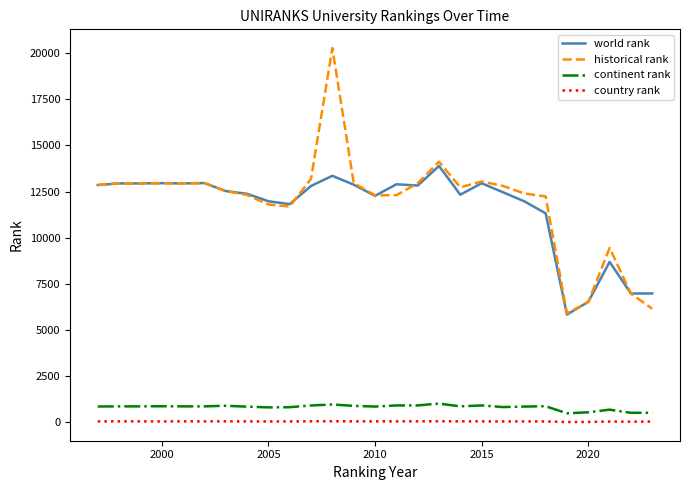

Which series has the largest range (max minus min)?

historical rank